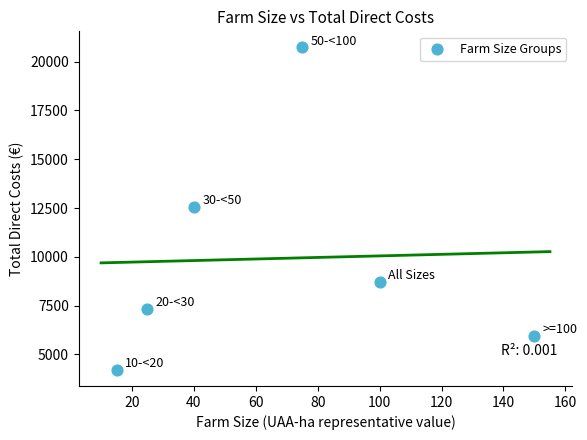

What is the range of X values (max minus min)?

135